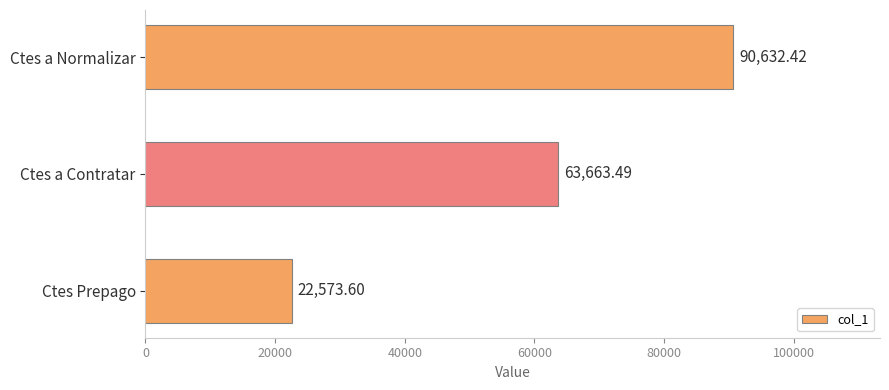

What is the average value?

58956.5